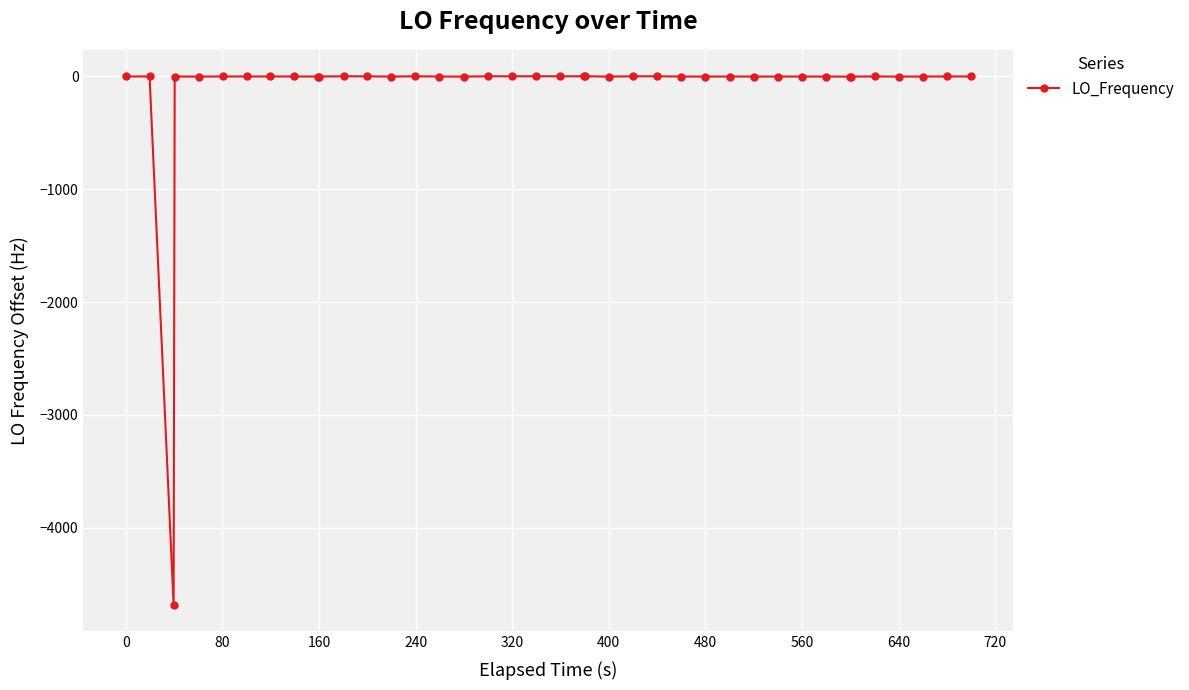

What is the average value?

-116.8